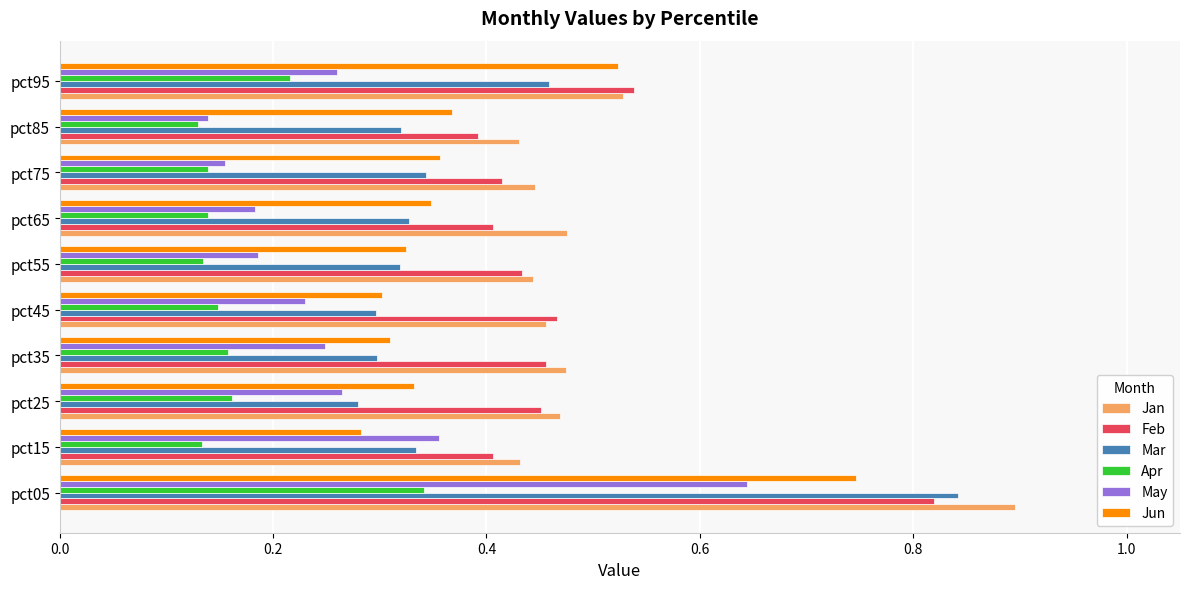

What is the total value across all series at pct05?

4.3